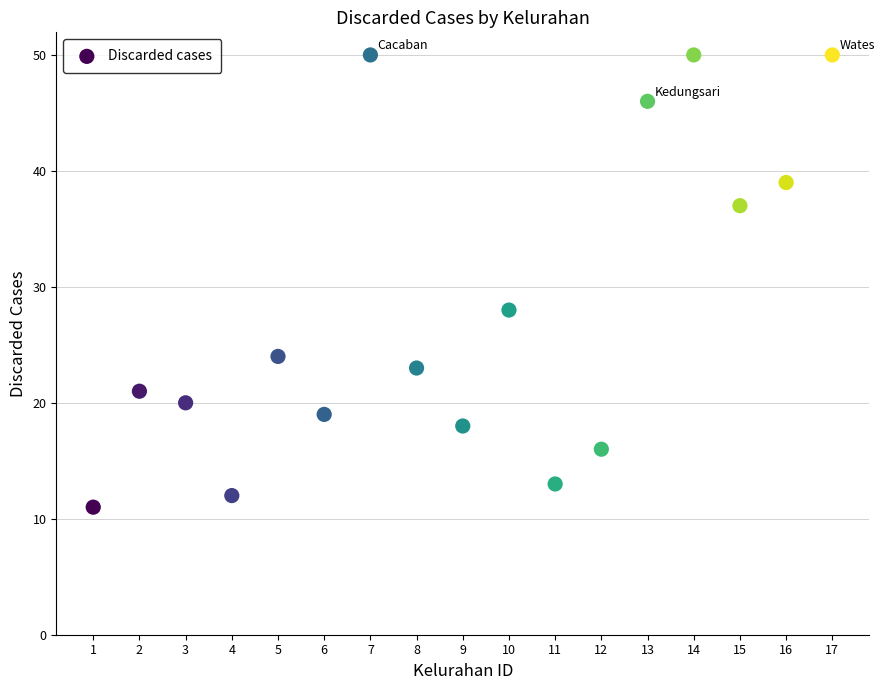

What is the range of Y values (max minus min)?

39